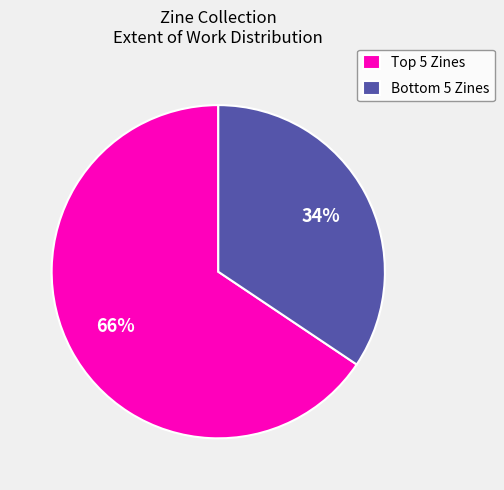

Rank the categories by value from lowest to highest.

Bottom 5 Zines, Top 5 Zines